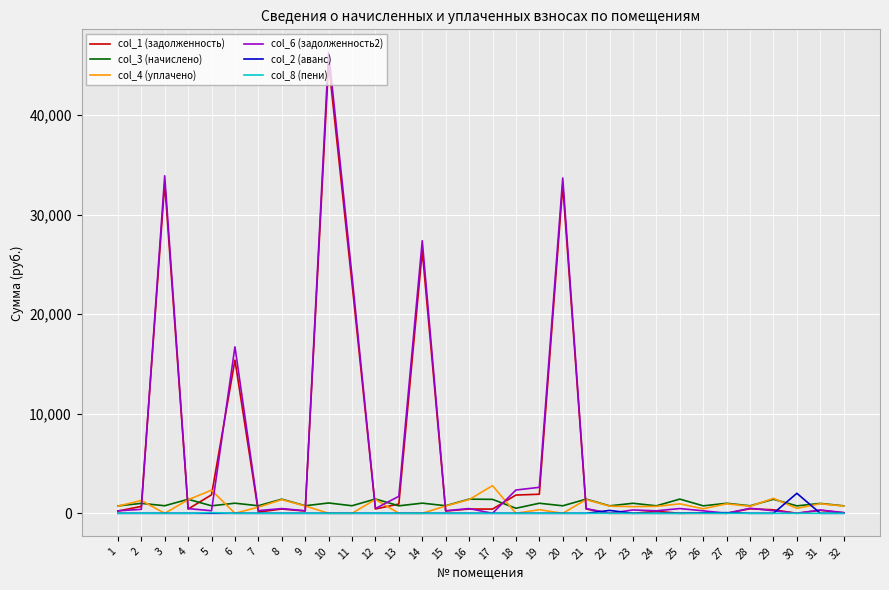

What is the maximum value shown in the chart?

46283.1